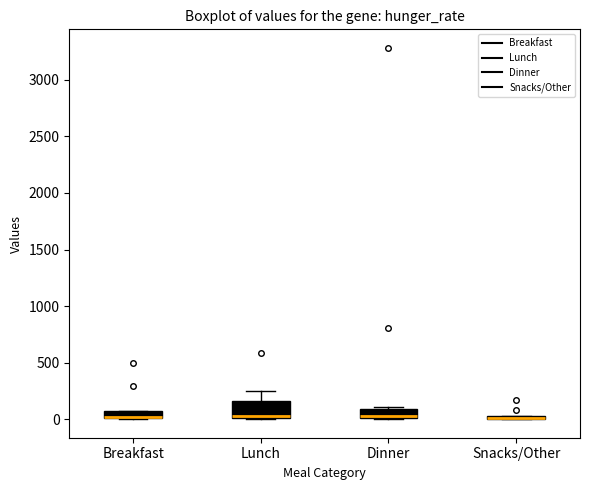

Where is the upper edge of the box for Breakfast on the y-axis? The values are not printed on the chart, so give them approximately, as read against the axis.

50